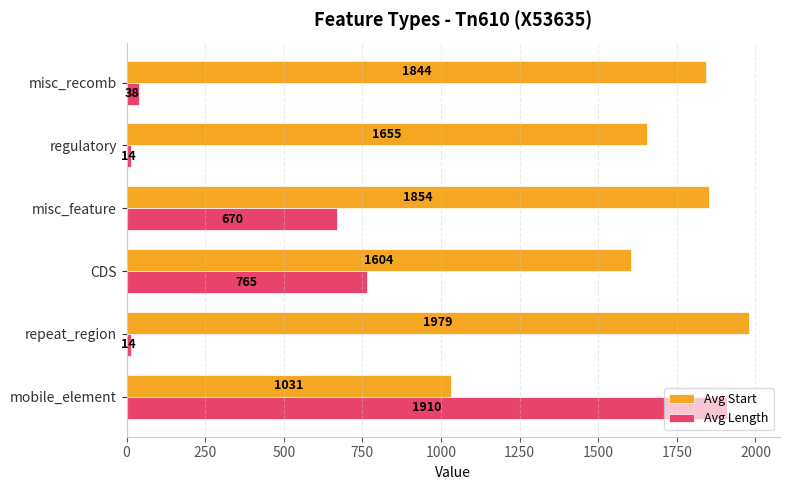

At which label is Avg Length closest to 961?

CDS